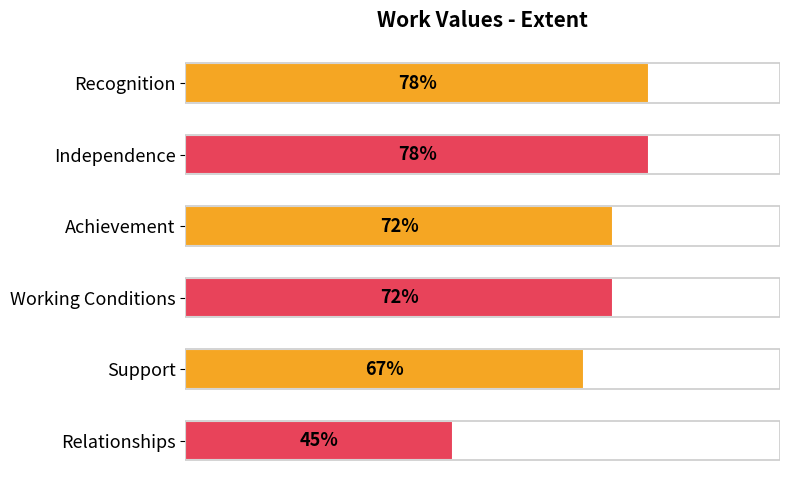

Between Independence and Relationships, which is larger?

Independence